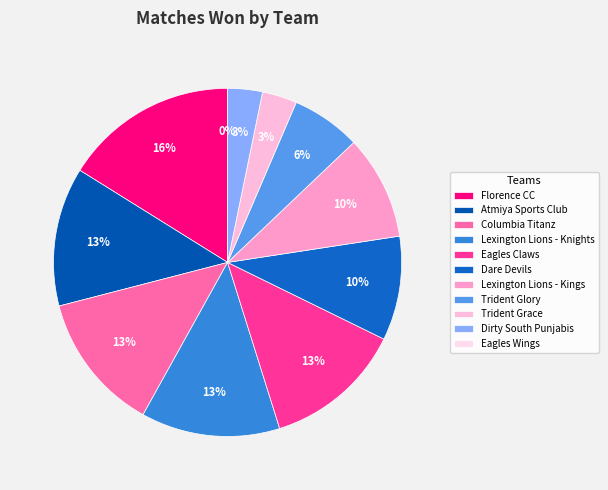

What percentage is the Dare Devils slice, to the nearest percent?

10%